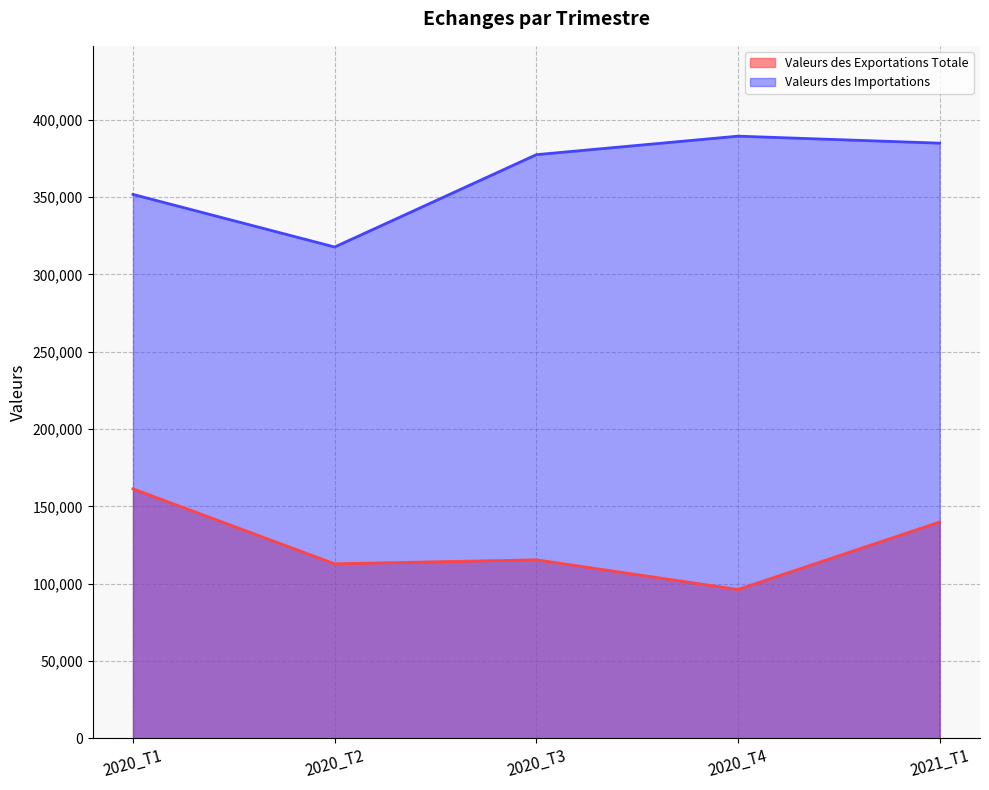

What is the spread (max minus min) of values at 2020_T1?

190398.6